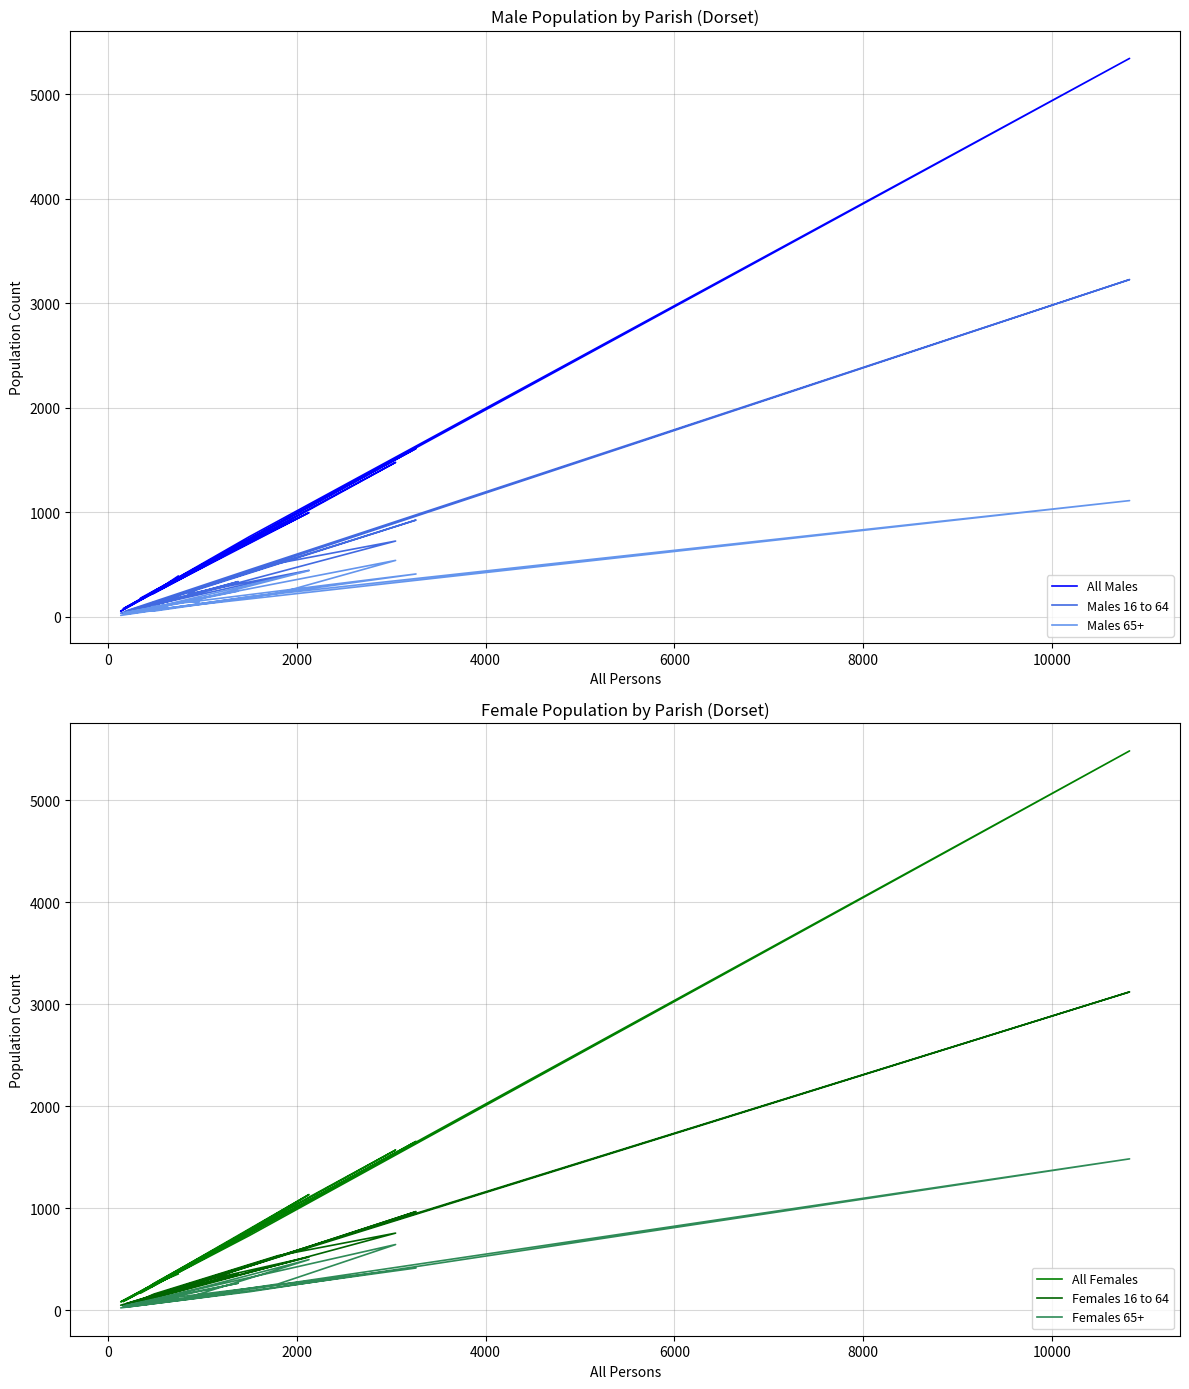

True or false: Females 16 to 64 and All Females cross at least once.

False